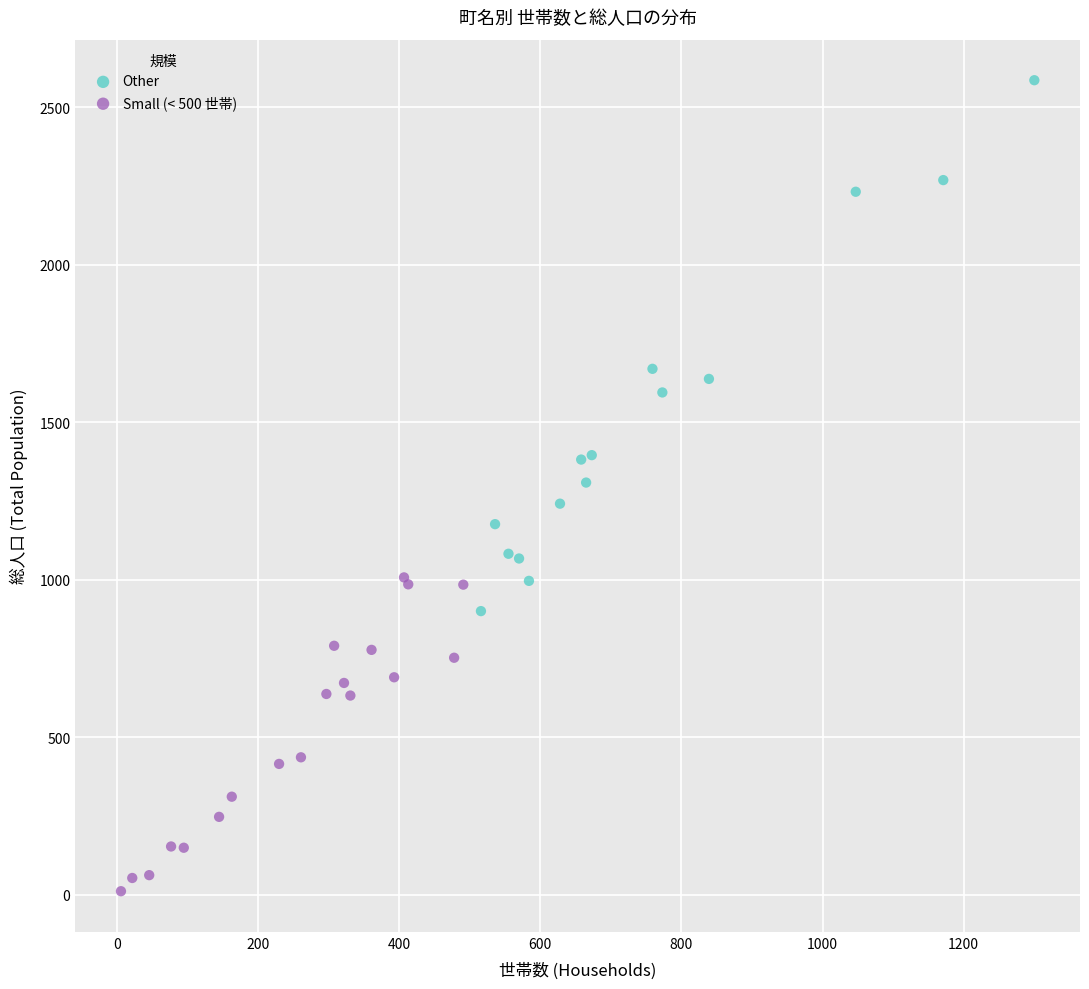

Which series reaches the minimum Y coordinate?

Small (< 500 世帯)